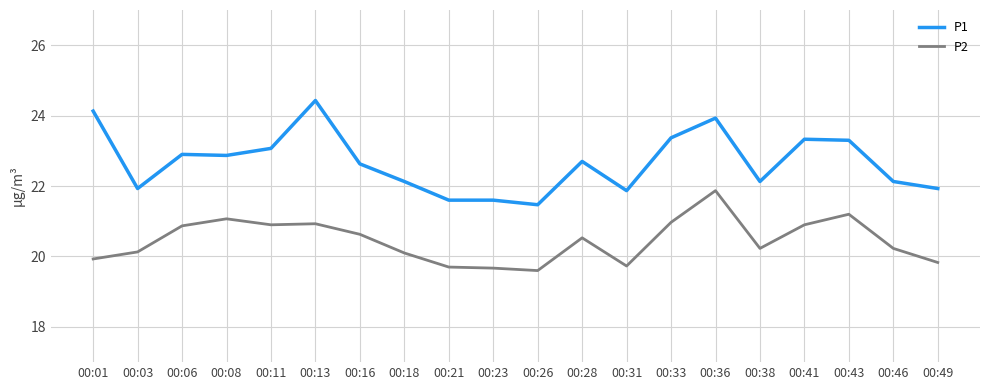

True or false: P2 and P1 cross at least once.

False